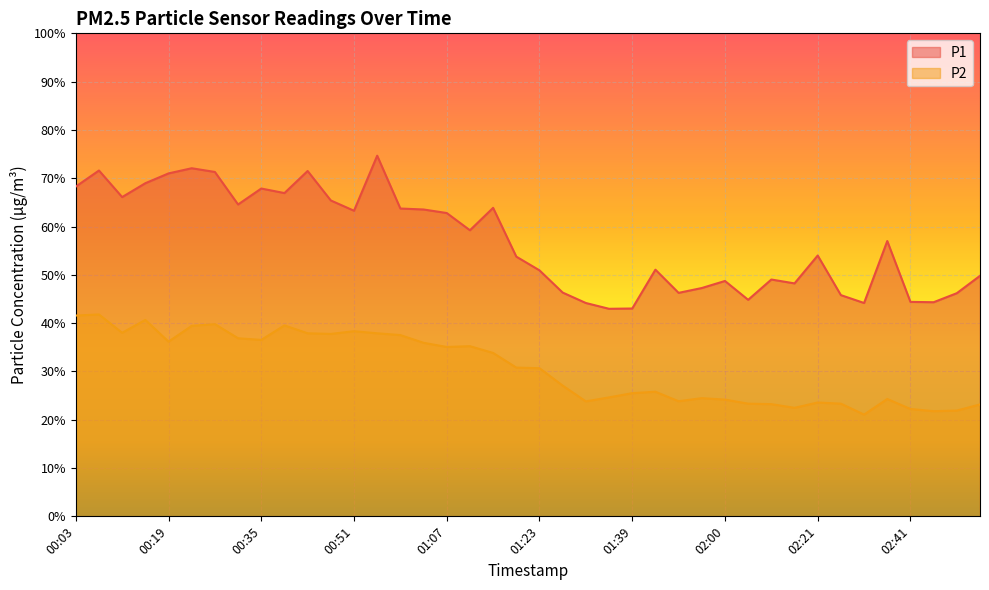

At which category is the sum across all series the highest?

00:07